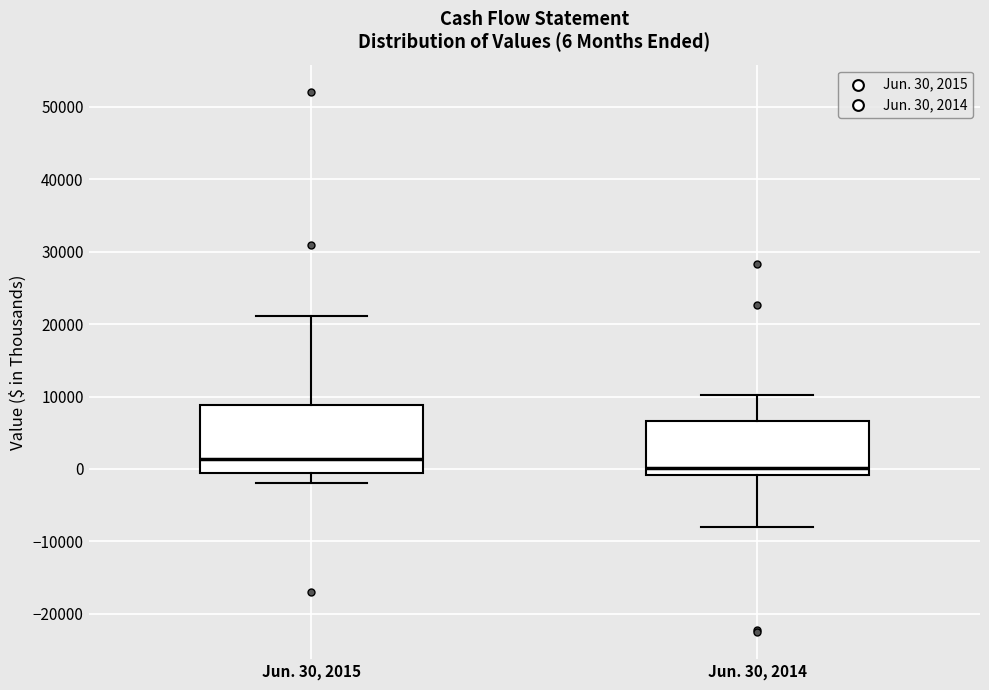

Which box is the tallest, from its lower edge to its upper edge?

Jun. 30, 2015